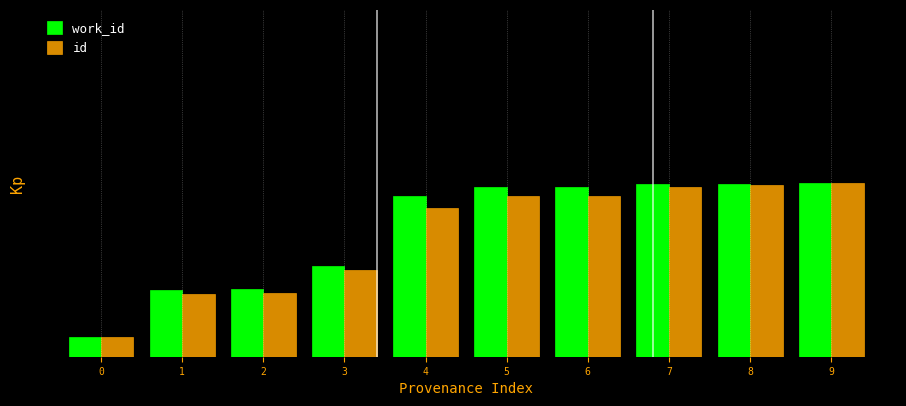

List the series in order of their peak value, lowest first.

work_id, id